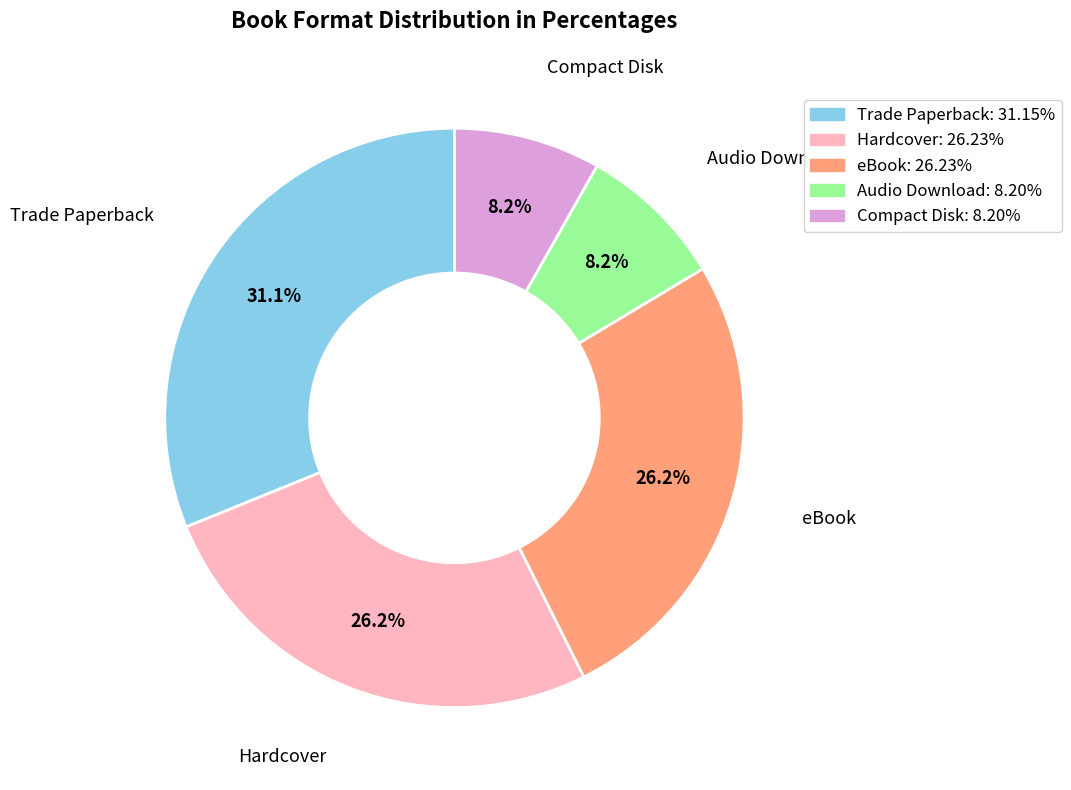

To the nearest percent, what is the difference between the largest and smallest slice percentages?

23%